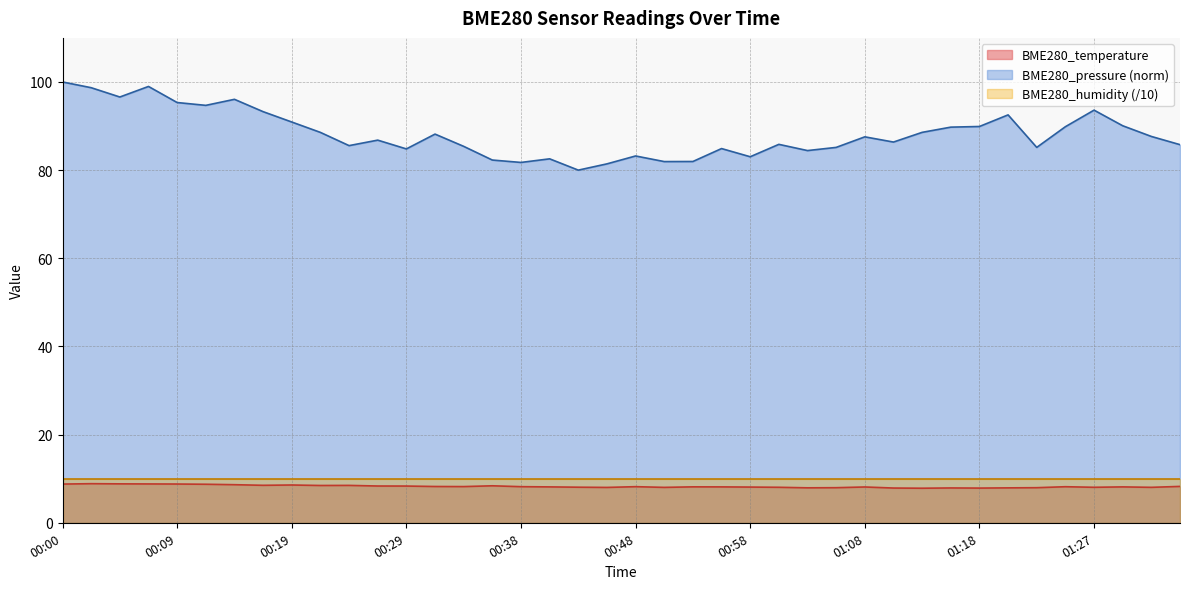

What is the maximum value for BME280_temperature?

8.9